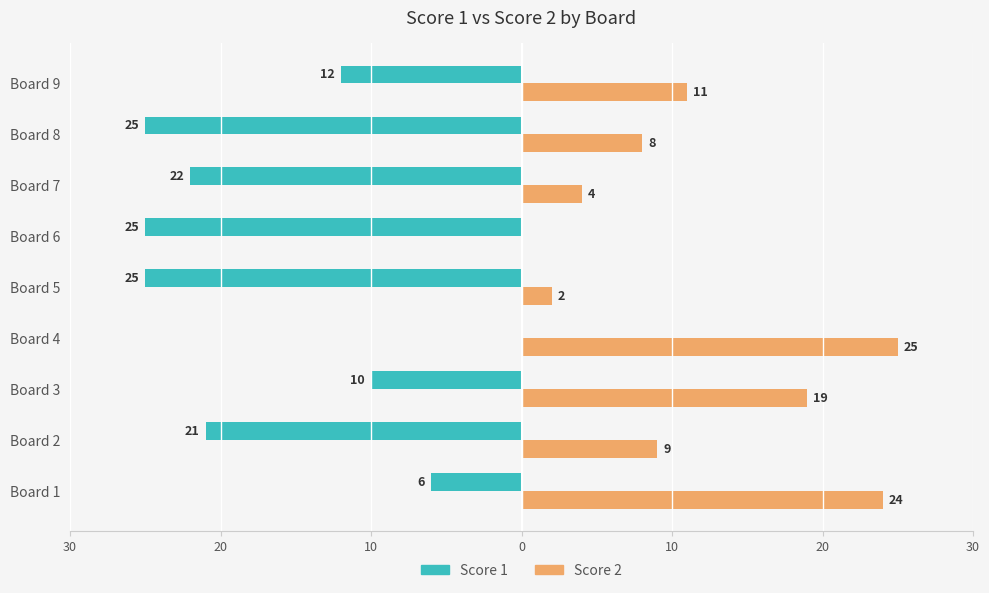

List the series in order of their peak value, highest first.

Score 2, Score 1